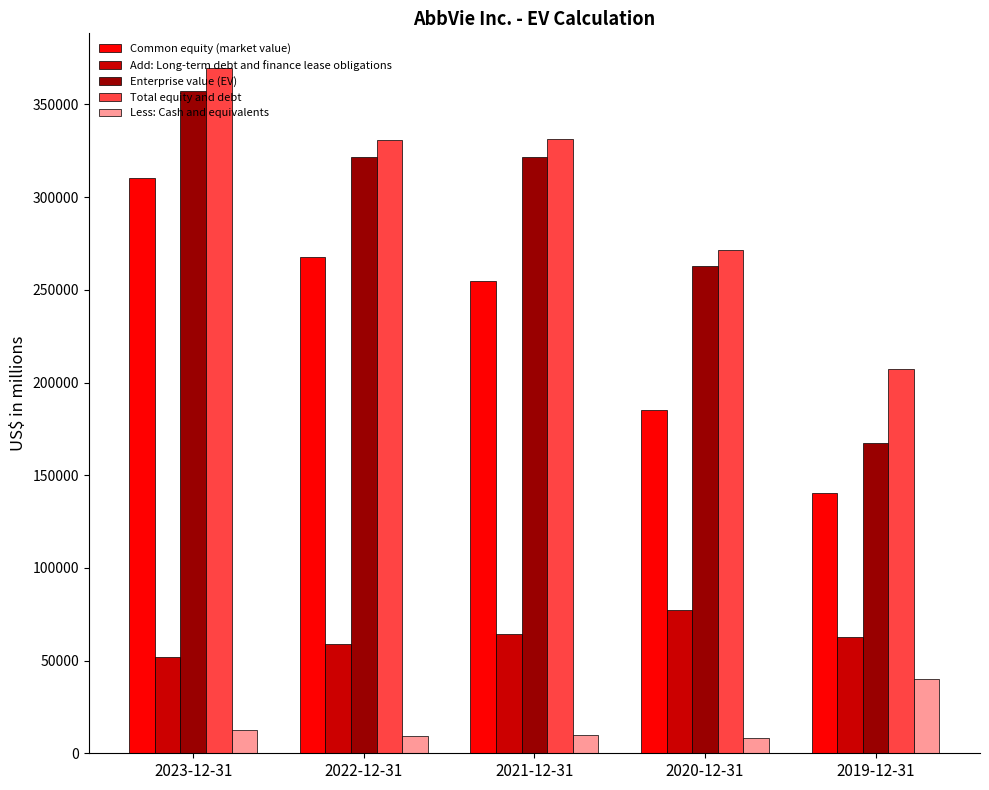

The Add: Long-term debt and finance lease obligations series shows 52194 at 2023-12-31. True or false?

True